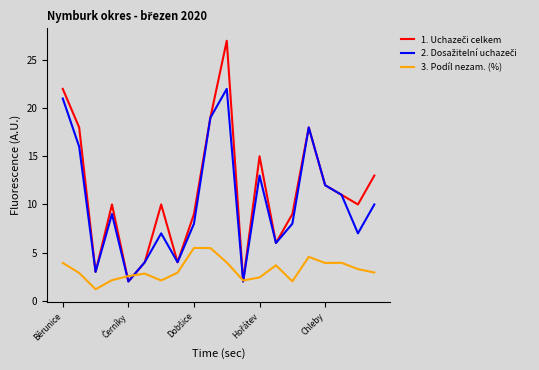

What is the minimum value shown in the chart?

1.2